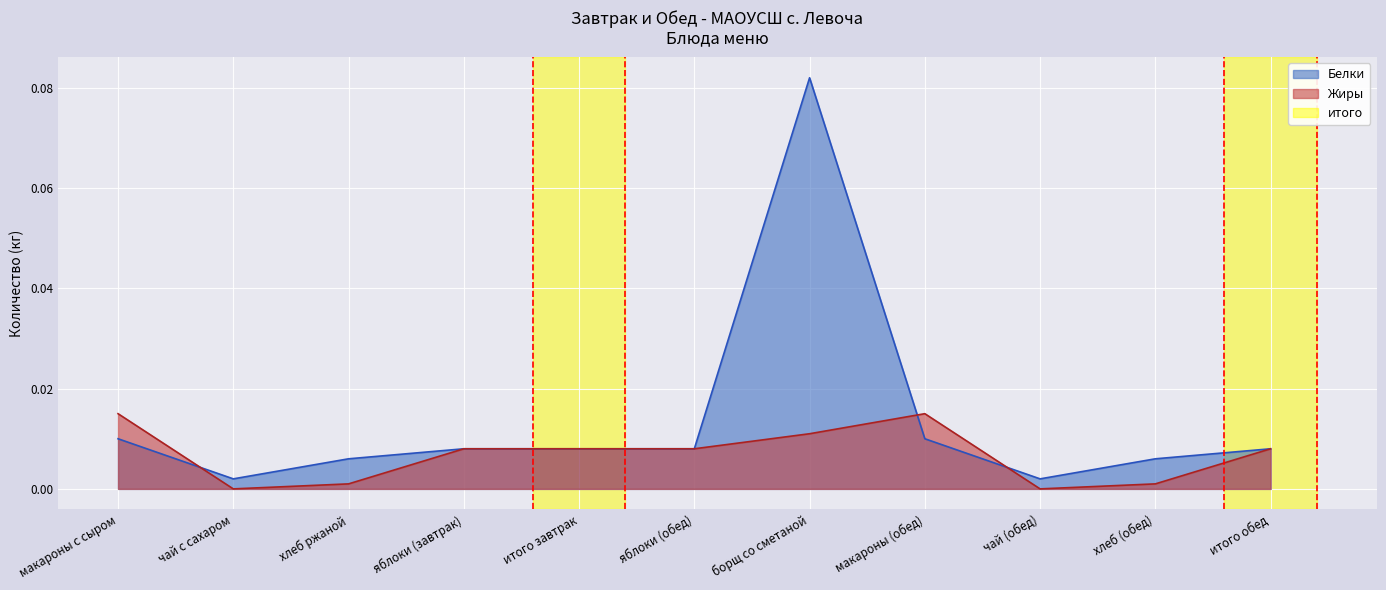

At яблоки (завтрак), list the series in order from smallest to largest.

Белки, Жиры